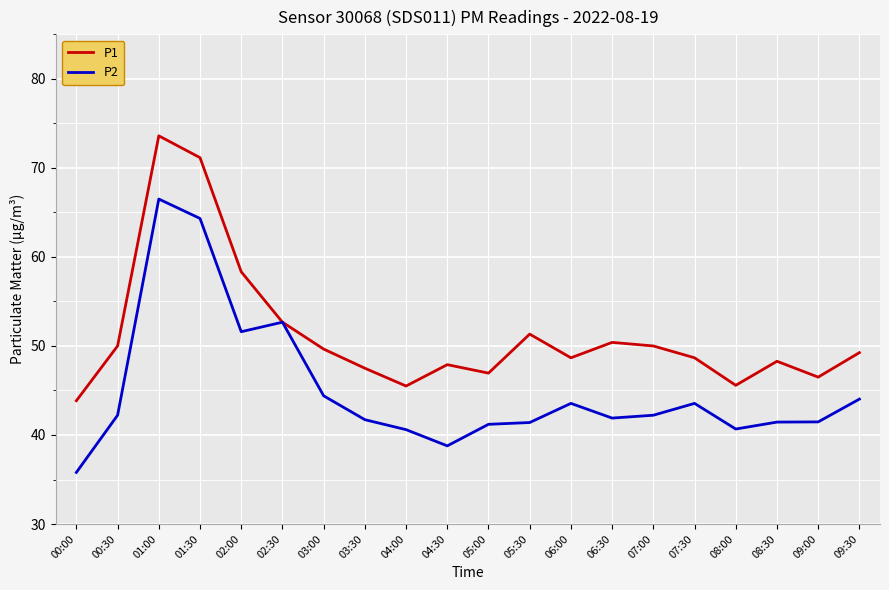

Which series has the widest spread of values?

P2